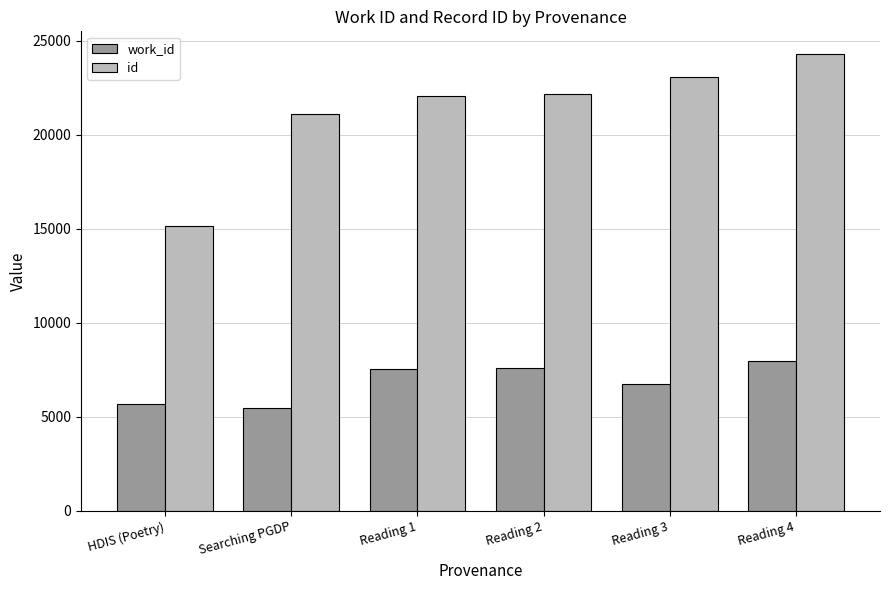

What is the total value across all series at Reading 4?

32279